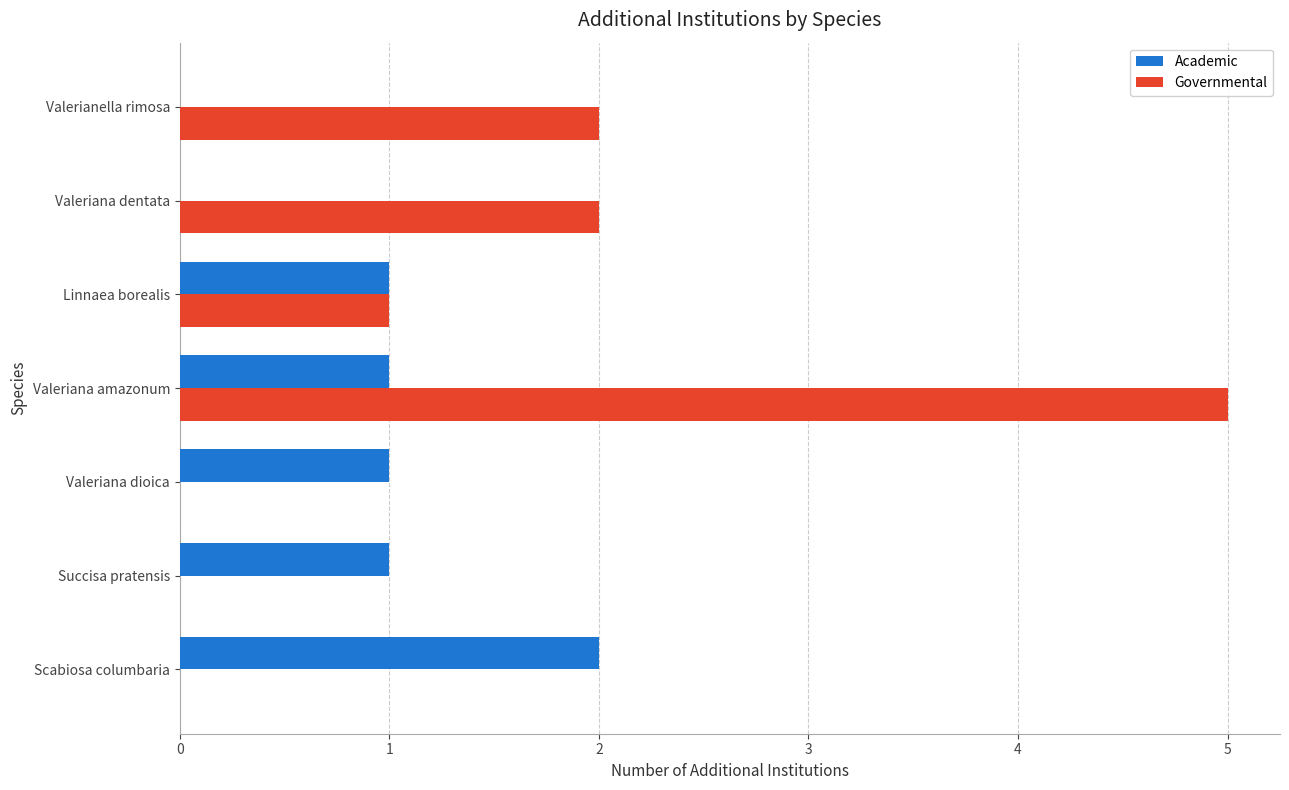

What are all the series names shown in the legend?

Academic, Governmental